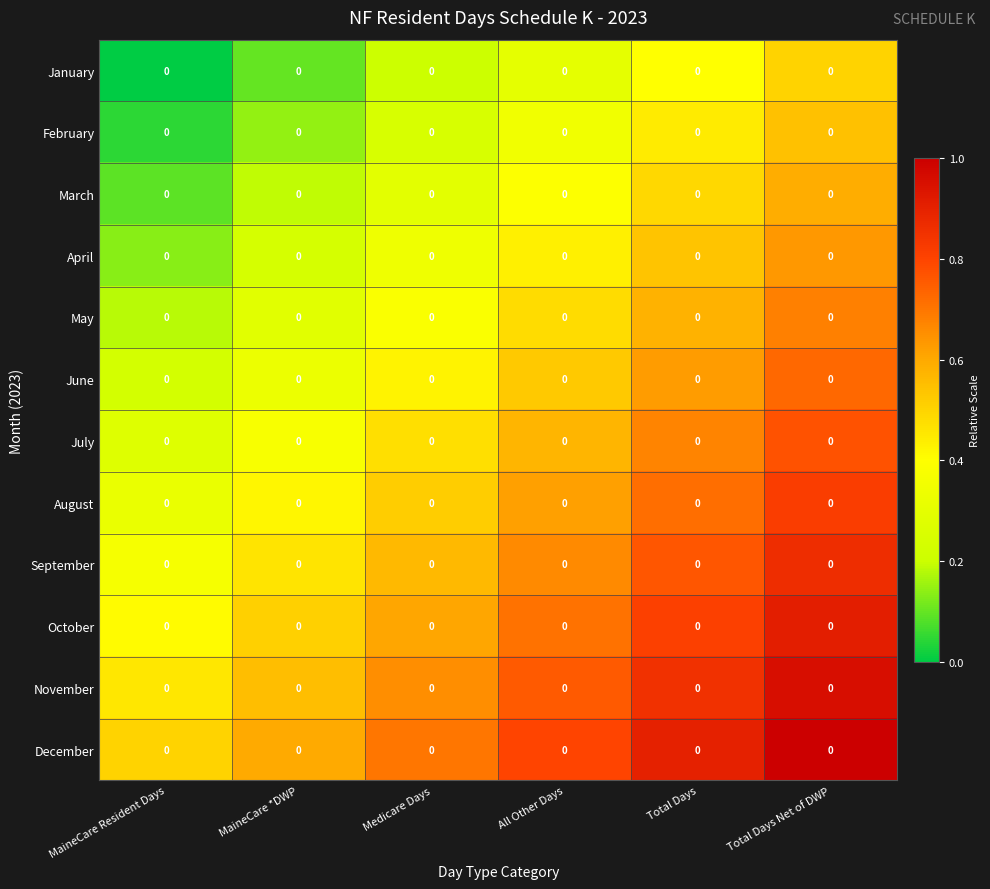

Which category has the highest value in the October series?

Total Days Net of DWP